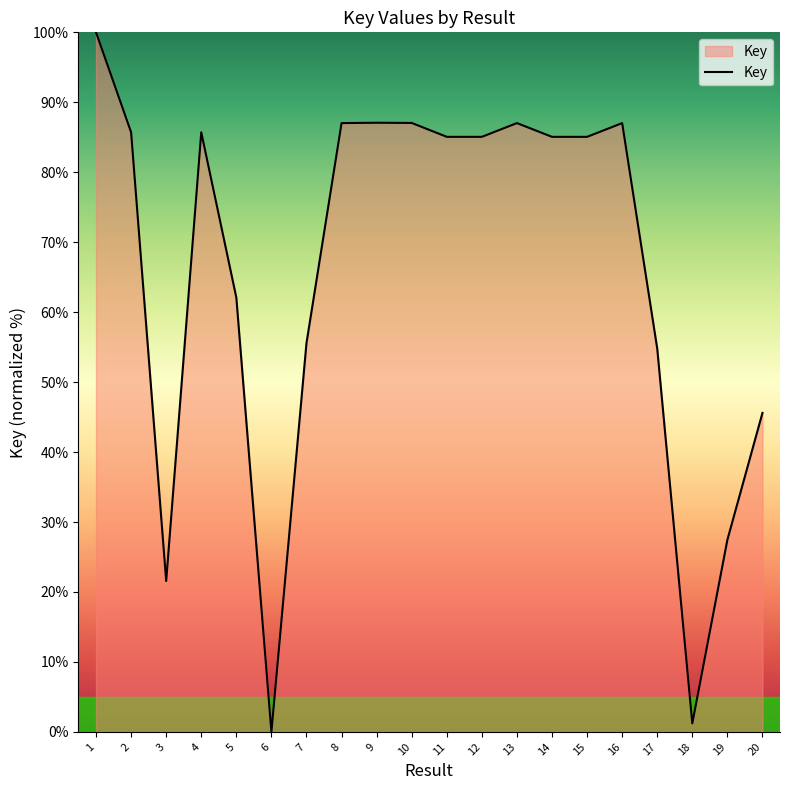

At which label does the data first exceed 85?

1